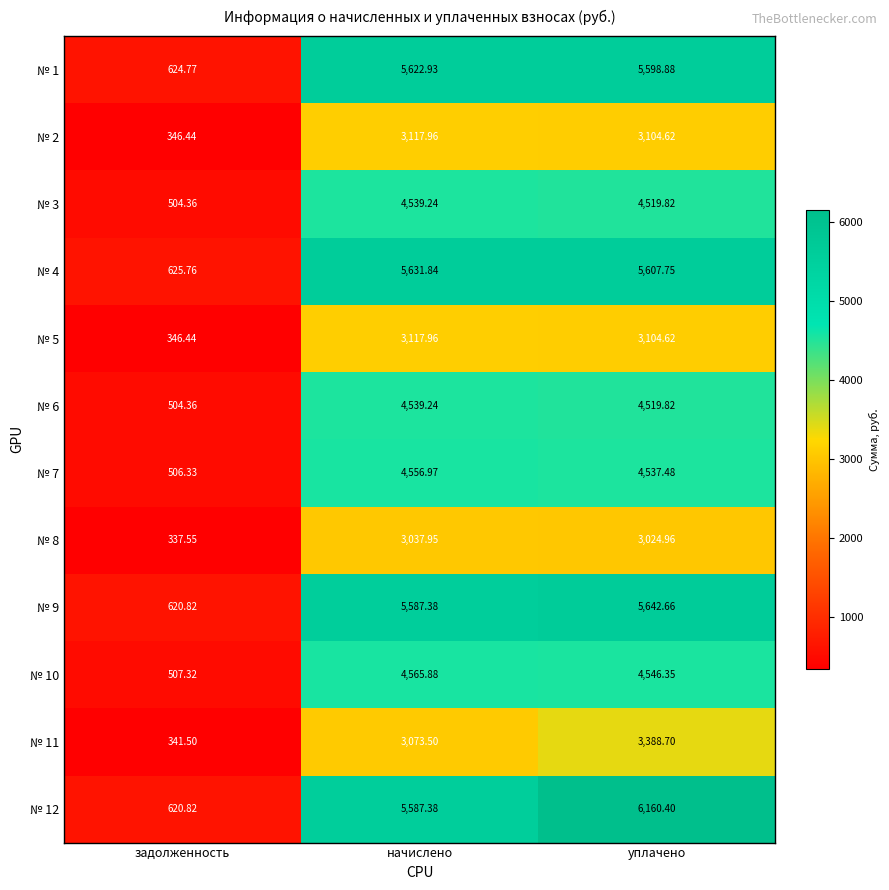

What is the maximum value shown in the chart?

6160.4